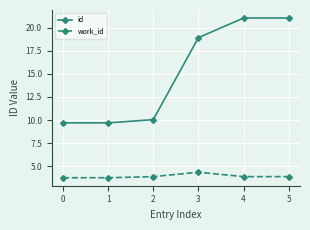

Which series has the largest total across all categories?

id